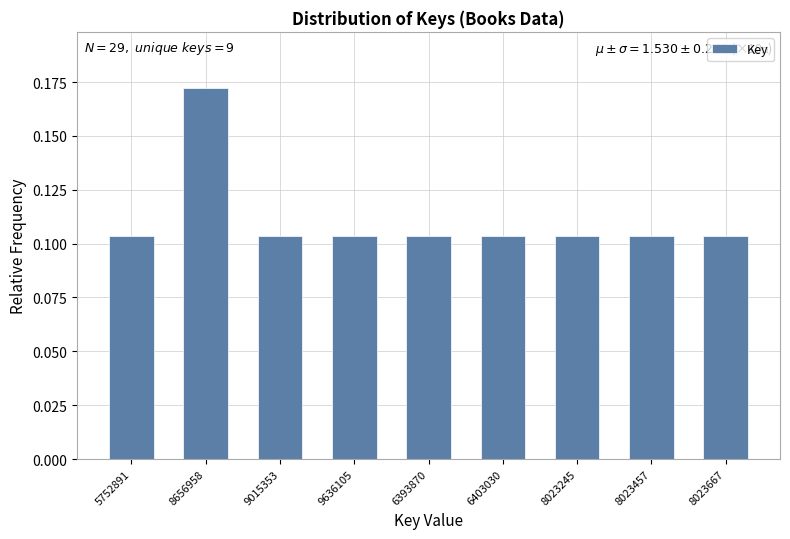

At which category does the chart reach its peak across all series?

8656958